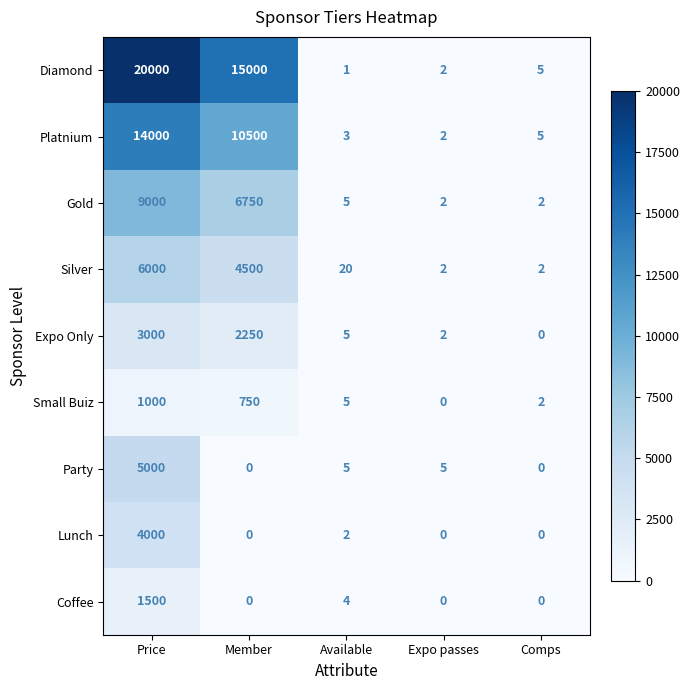

The Diamond series shows 5 at Comps. True or false?

True